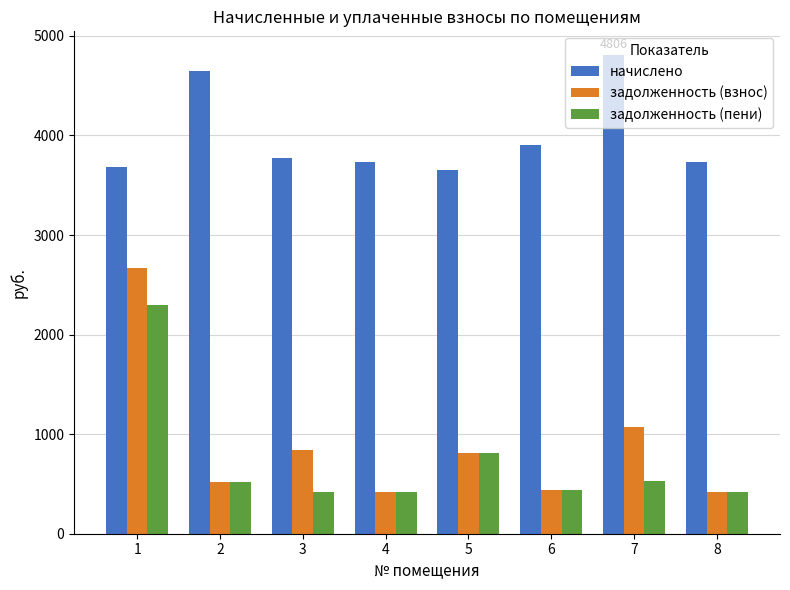

At how many categories does at least one series exceed 4490?

2